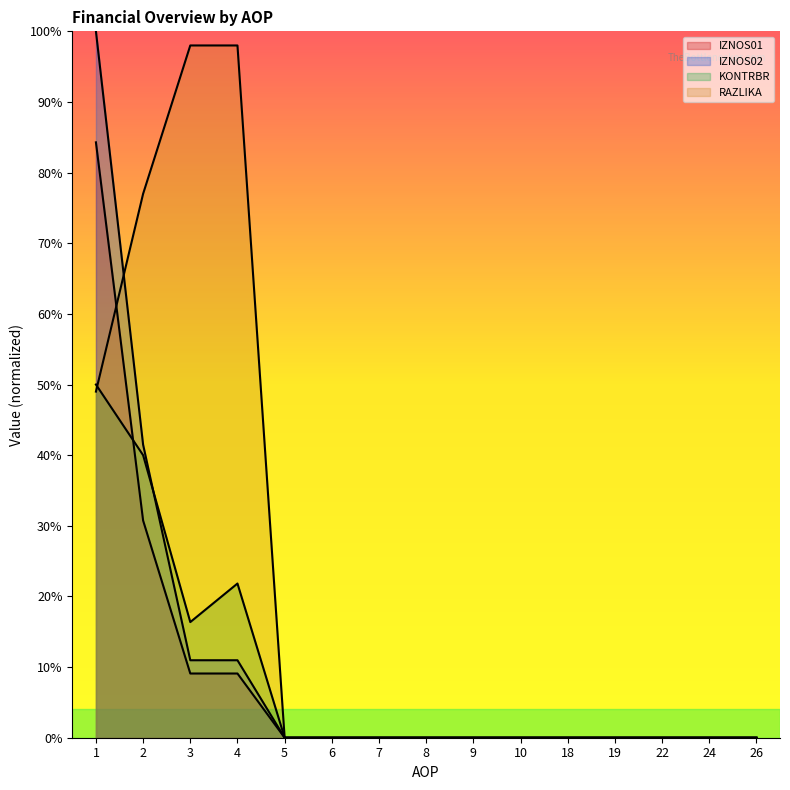

How many lines are shown in the chart?

4